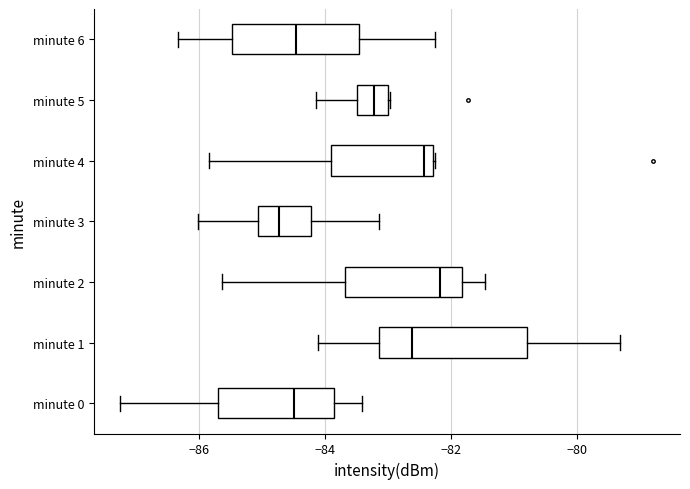

Which box is the widest, from its left edge to its right edge?

minute 1